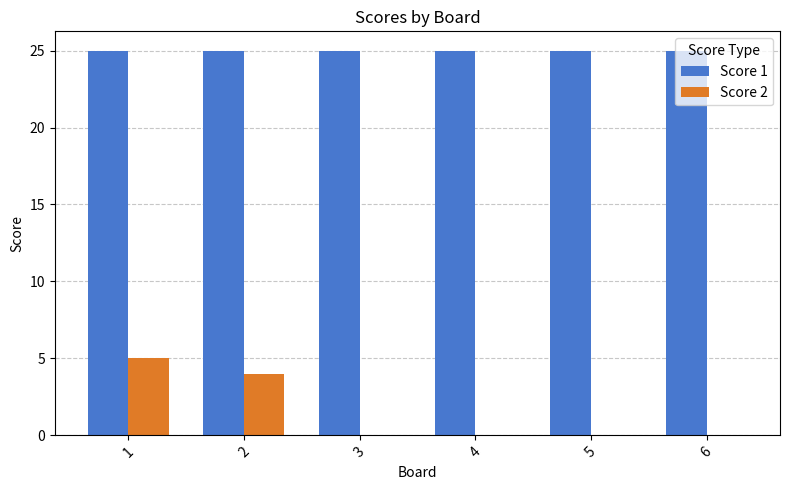

Does the chart contain stacked bars?

No